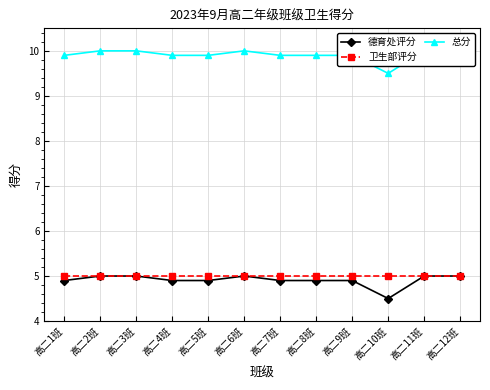

Count the number of data series in this chart.

3